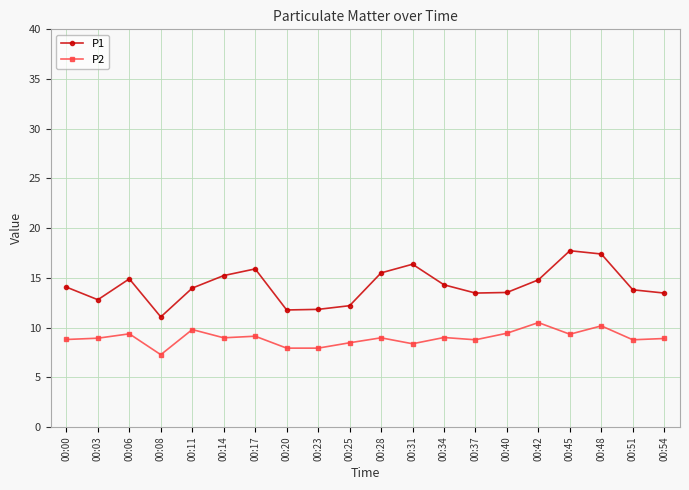

What is the difference between the second highest and second lowest values in the P1 series?

5.6